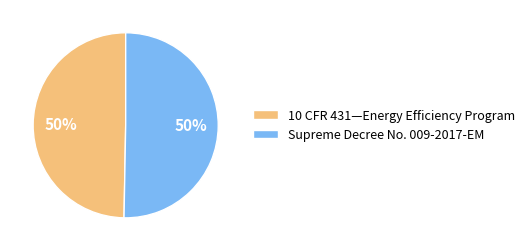

To the nearest percent, what portion does Supreme Decree No. 009-2017-EM represent?

50%